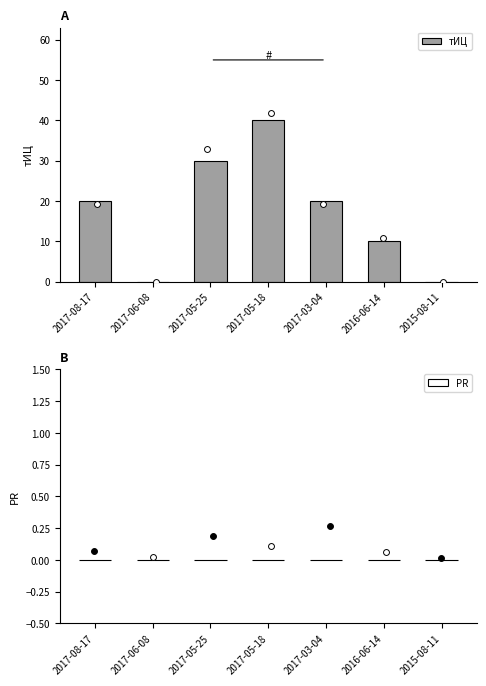

What are all the series names shown in the legend?

тИЦ, PR